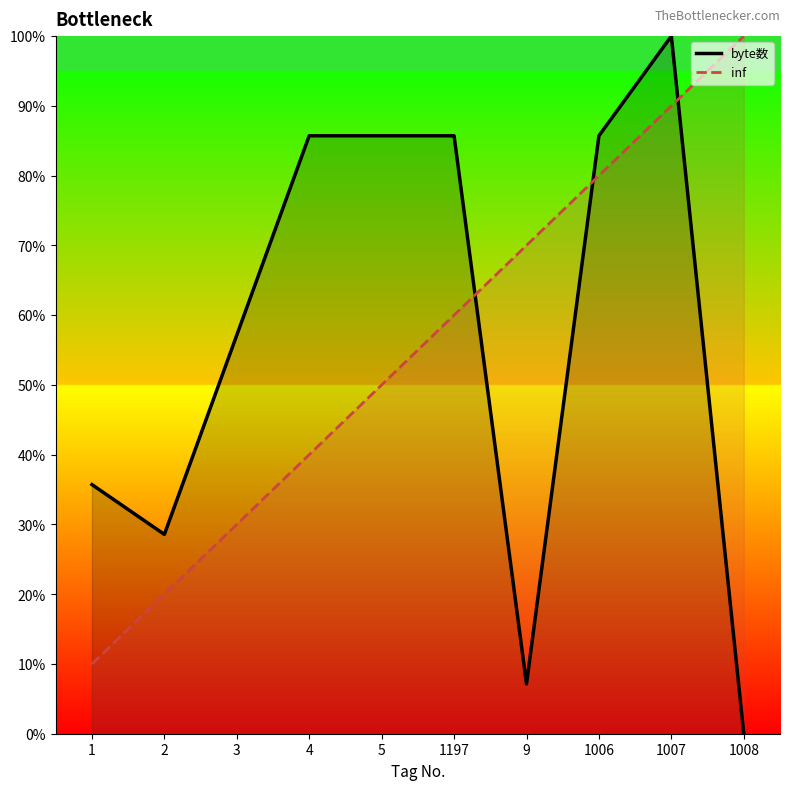

What position from the right is 1197?

5